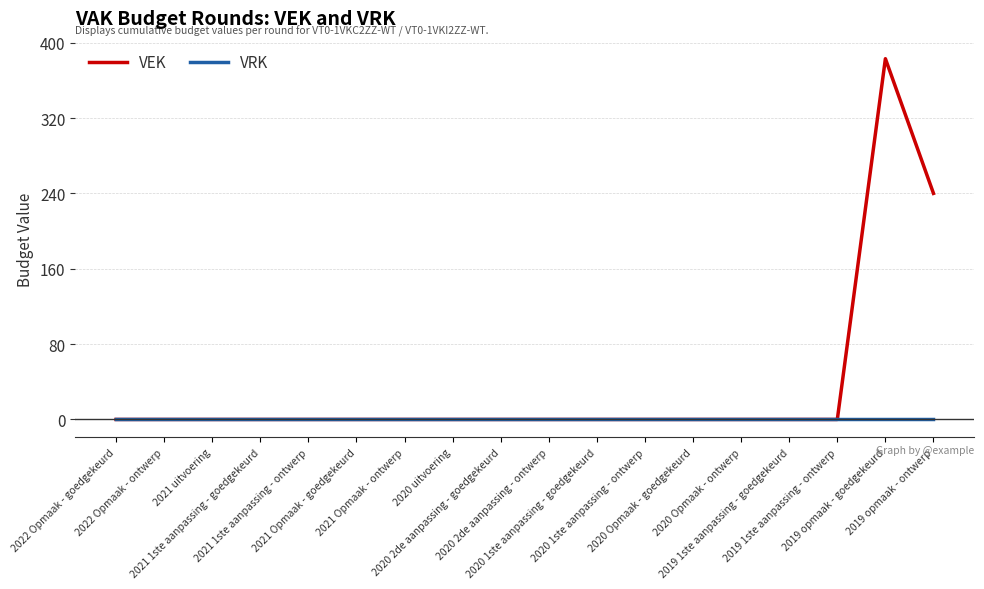

Rank the series by their average value, from lowest to highest.

VRK, VEK